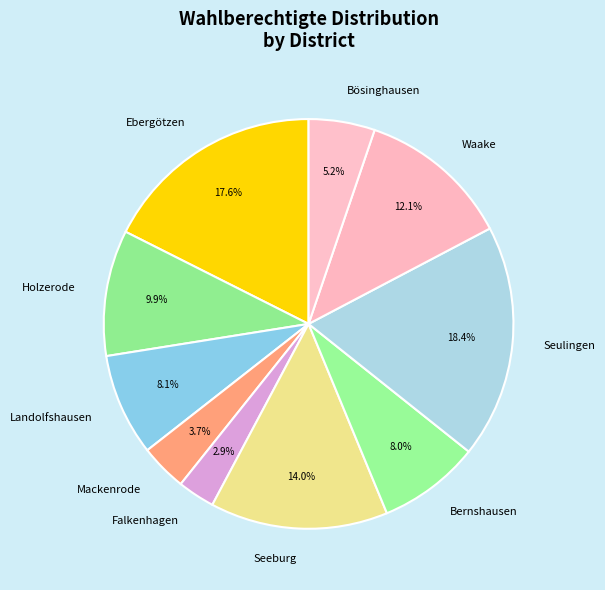

How many segments does this pie chart have?

10